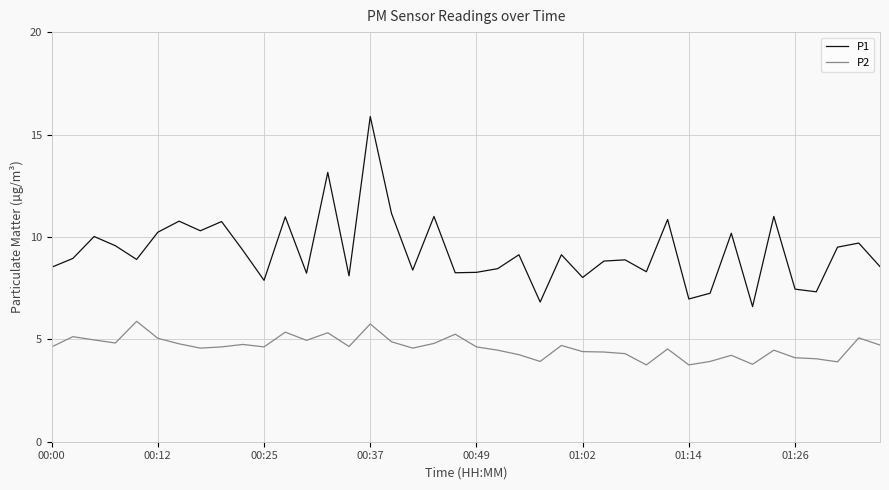

Which series has the largest total across all categories?

P1